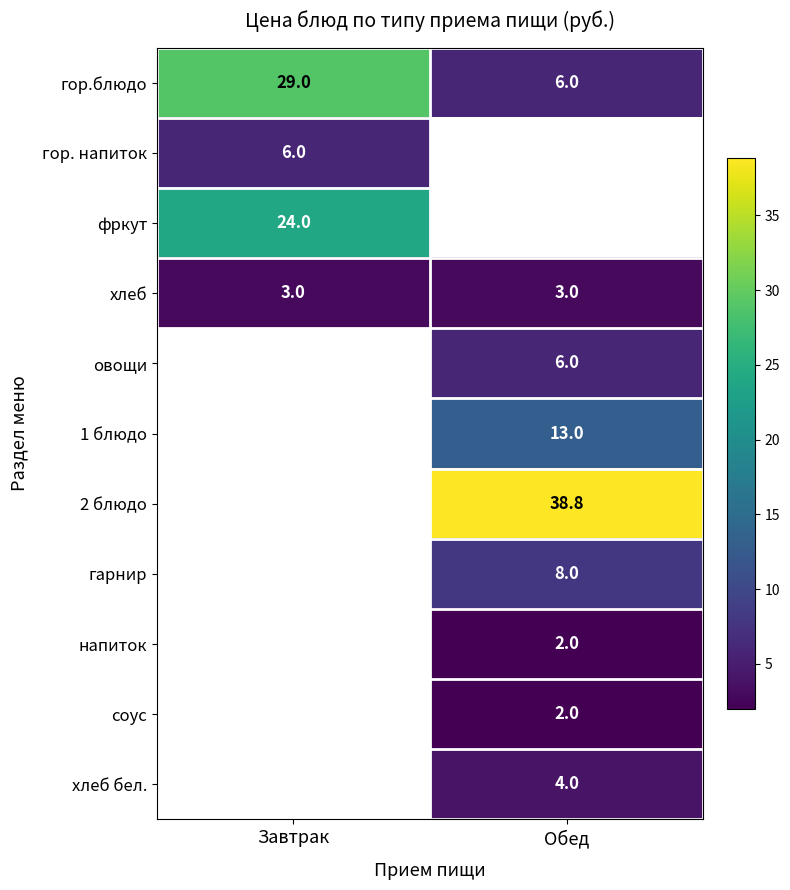

Is the value of хлеб at Завтрак greater than the value of фркут at Завтрак?

No